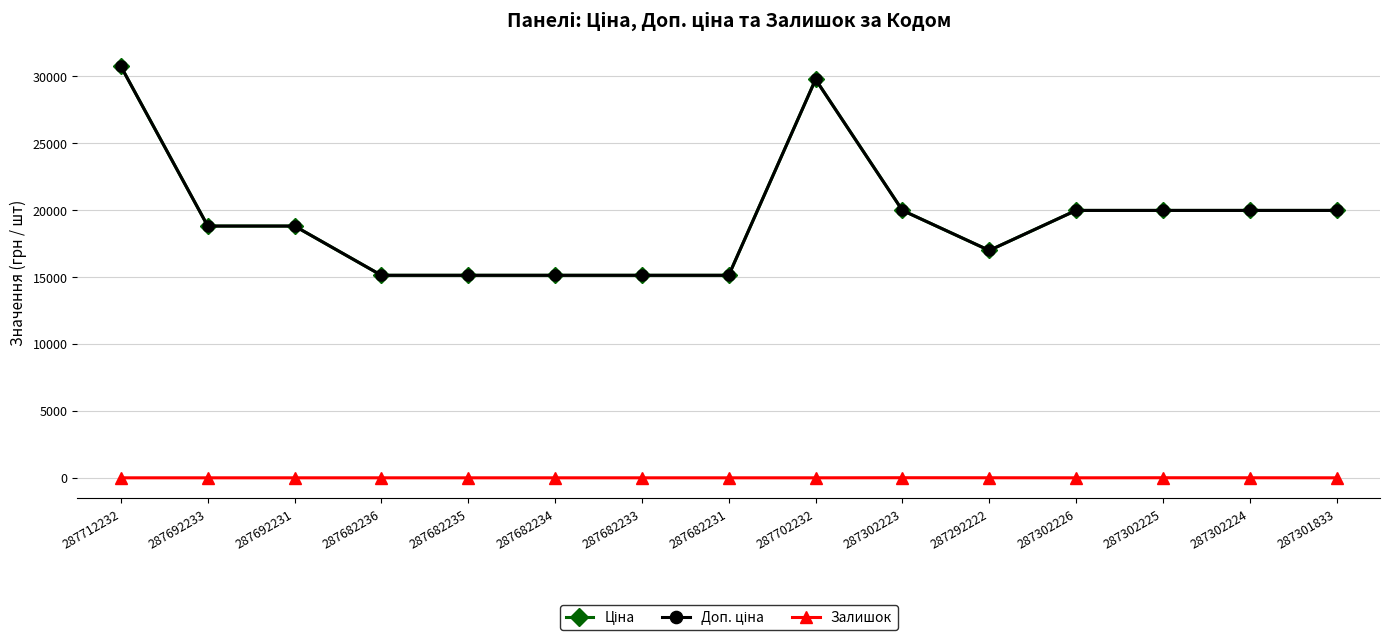

What is the maximum value shown in the chart?

30717.1